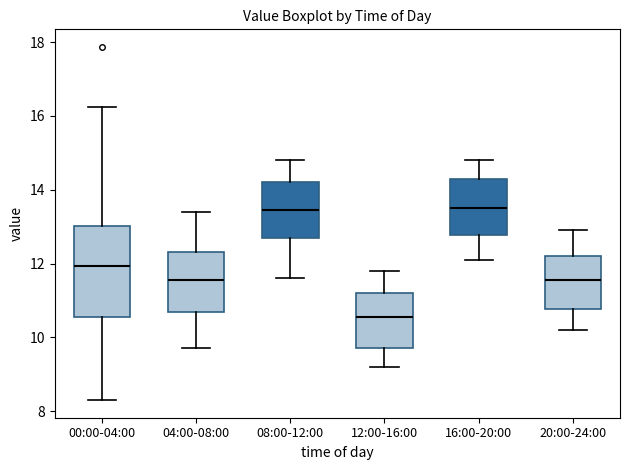

Reading left to right, read every box against the y-axis: the position of its median line, the range the box covers, and the ends of its whiskers. The values are not printed on the chart, so give them approximately, as read against the axis.

00:00-04:00: median 12.0, box 10.6 to 13.0, whiskers 8.4 to 16.2
04:00-08:00: median 11.6, box 10.8 to 12.4, whiskers 9.8 to 13.4
08:00-12:00: median 13.4, box 12.8 to 14.2, whiskers 11.6 to 14.8
12:00-16:00: median 10.6, box 9.8 to 11.2, whiskers 9.2 to 11.8
16:00-20:00: median 13.6, box 12.8 to 14.4, whiskers 12.2 to 14.8
20:00-24:00: median 11.6, box 10.8 to 12.2, whiskers 10.2 to 13.0